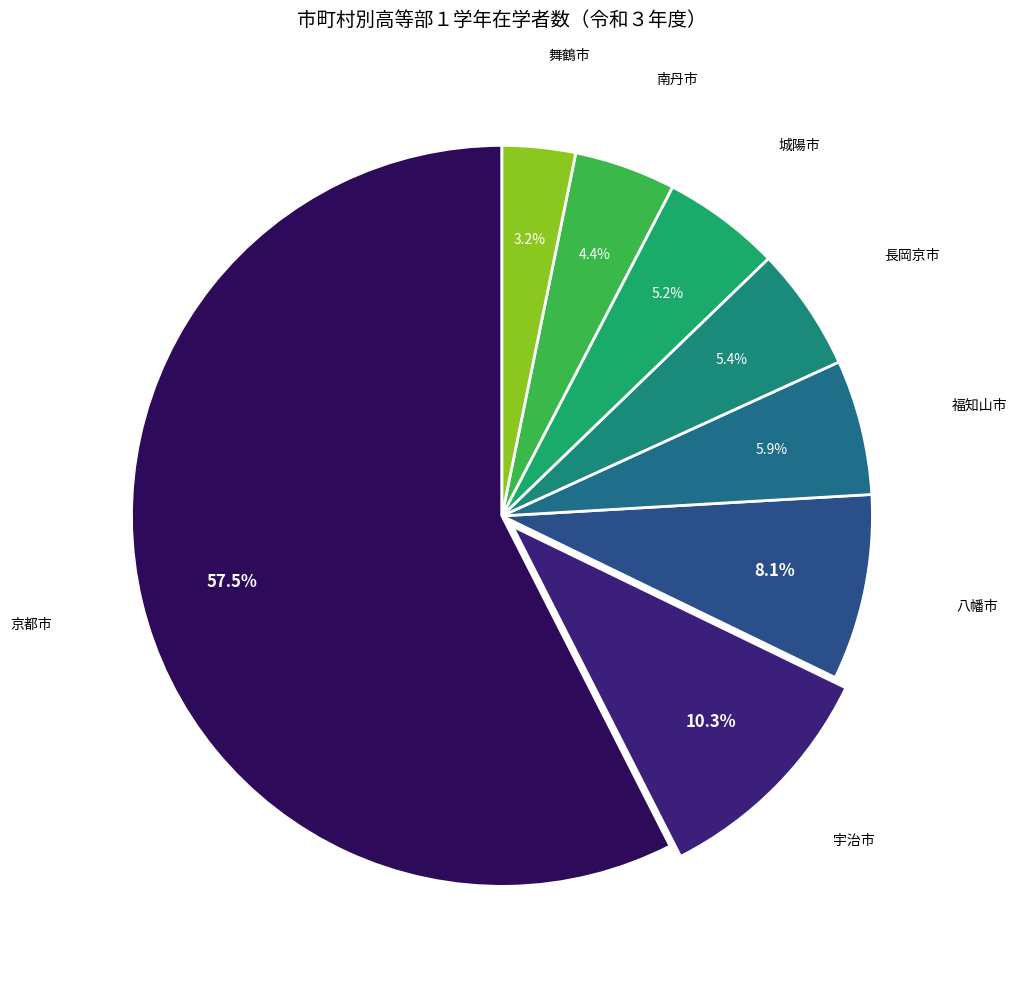

How many segments does this pie chart have?

8